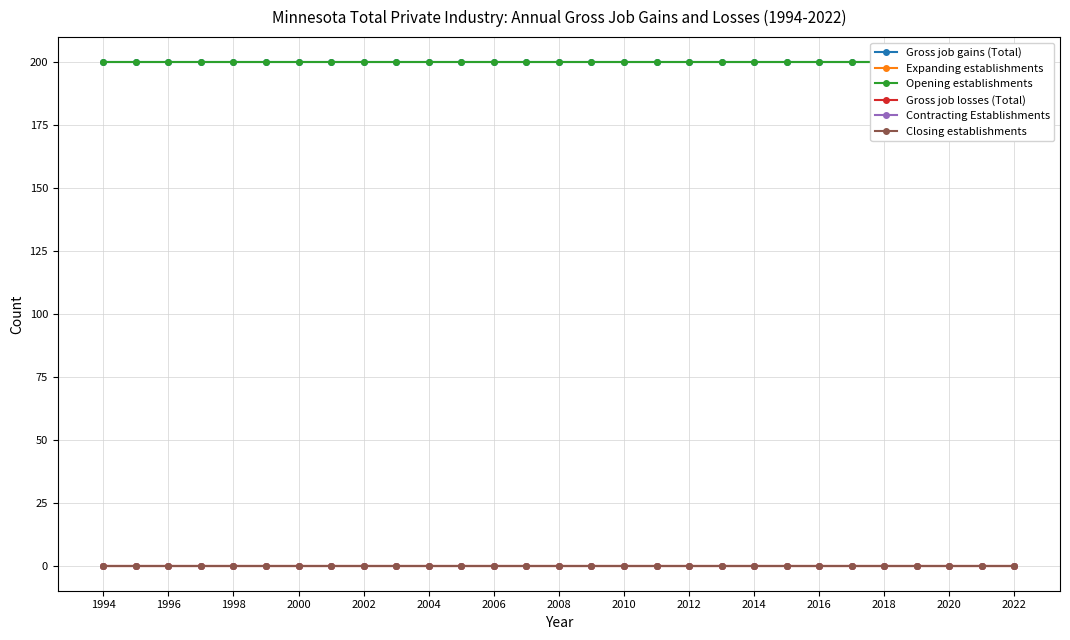

Which category has the highest value across all series?

1994